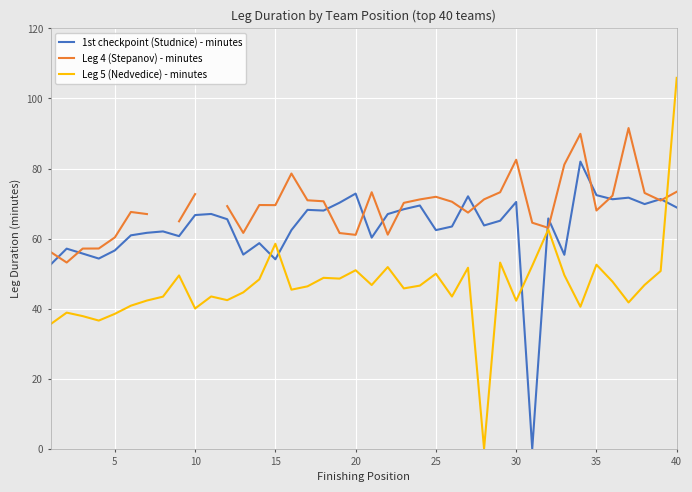

What is the greatest value displayed?

105.9